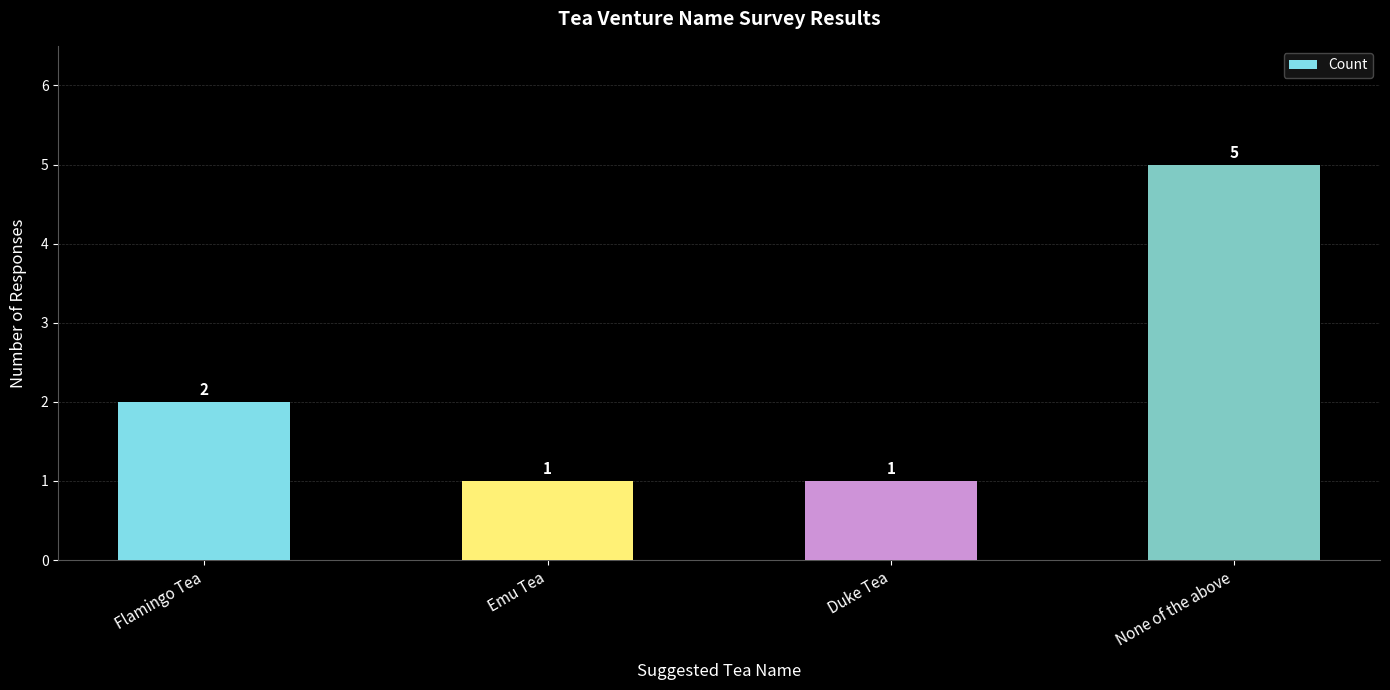

Where is the data nearest to the value 3?

Flamingo Tea